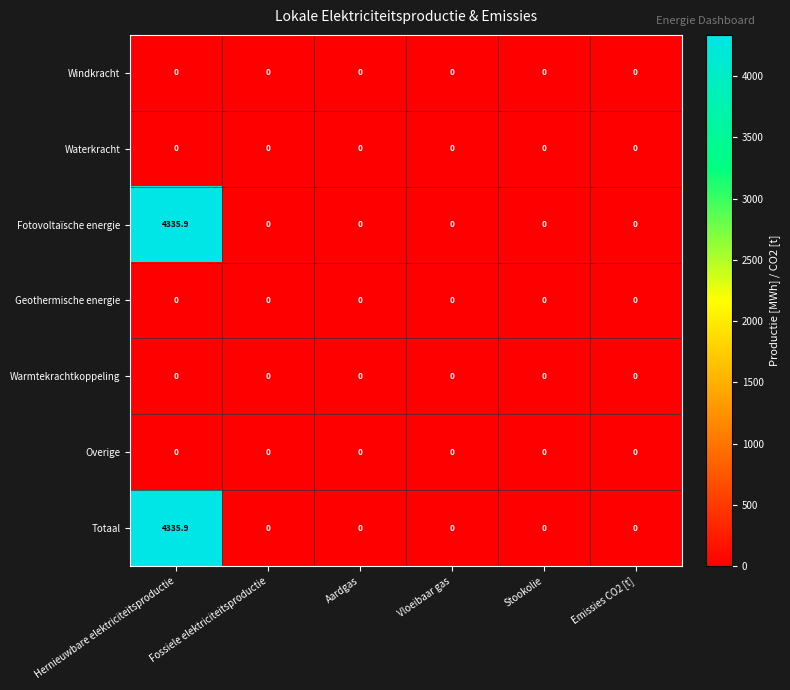

The value of Windkracht at Stookolie is 0.0. True or false?

True